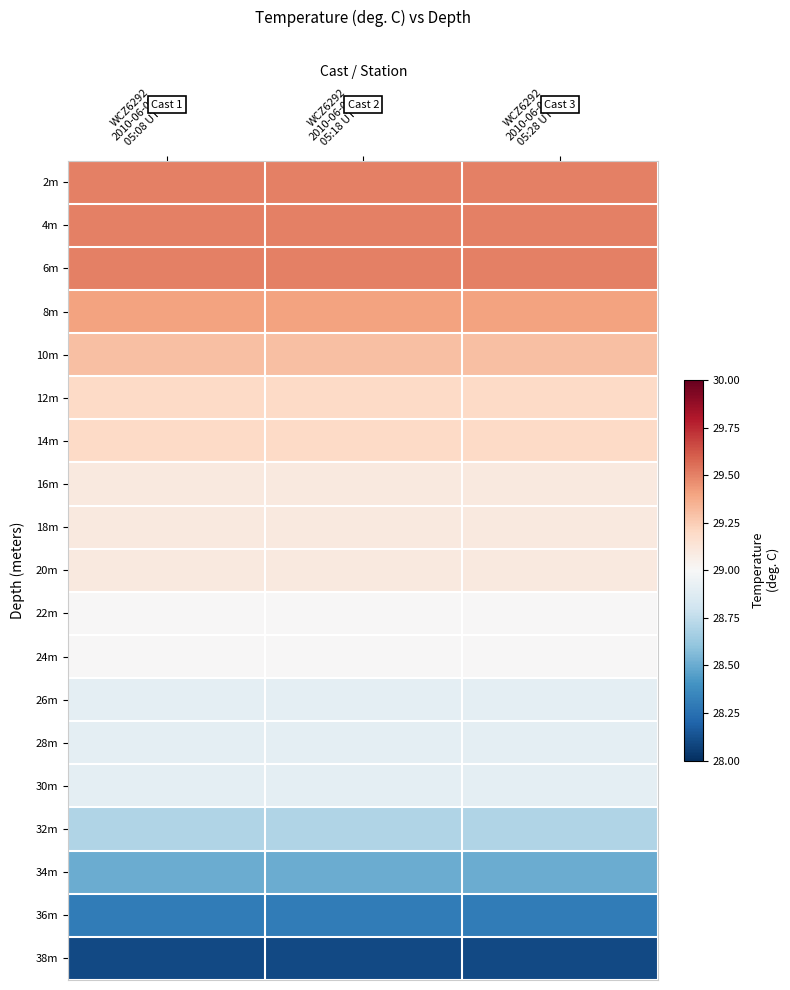

Reading left to right, list all the values displayed in this chart.

2m: WCZ6292
2010-06-09
05:08 UTC=29.5	WCZ6292
2010-06-09
05:18 UTC=29.5	WCZ6292
2010-06-09
05:28 UTC=29.5
4m: WCZ6292
2010-06-09
05:08 UTC=29.5	WCZ6292
2010-06-09
05:18 UTC=29.5	WCZ6292
2010-06-09
05:28 UTC=29.5
6m: WCZ6292
2010-06-09
05:08 UTC=29.5	WCZ6292
2010-06-09
05:18 UTC=29.5	WCZ6292
2010-06-09
05:28 UTC=29.5
8m: WCZ6292
2010-06-09
05:08 UTC=29.4	WCZ6292
2010-06-09
05:18 UTC=29.4	WCZ6292
2010-06-09
05:28 UTC=29.4
10m: WCZ6292
2010-06-09
05:08 UTC=29.3	WCZ6292
2010-06-09
05:18 UTC=29.3	WCZ6292
2010-06-09
05:28 UTC=29.3
12m: WCZ6292
2010-06-09
05:08 UTC=29.2	WCZ6292
2010-06-09
05:18 UTC=29.2	WCZ6292
2010-06-09
05:28 UTC=29.2
14m: WCZ6292
2010-06-09
05:08 UTC=29.2	WCZ6292
2010-06-09
05:18 UTC=29.2	WCZ6292
2010-06-09
05:28 UTC=29.2
16m: WCZ6292
2010-06-09
05:08 UTC=29.1	WCZ6292
2010-06-09
05:18 UTC=29.1	WCZ6292
2010-06-09
05:28 UTC=29.1
18m: WCZ6292
2010-06-09
05:08 UTC=29.1	WCZ6292
2010-06-09
05:18 UTC=29.1	WCZ6292
2010-06-09
05:28 UTC=29.1
20m: WCZ6292
2010-06-09
05:08 UTC=29.1	WCZ6292
2010-06-09
05:18 UTC=29.1	WCZ6292
2010-06-09
05:28 UTC=29.1
22m: WCZ6292
2010-06-09
05:08 UTC=29.0	WCZ6292
2010-06-09
05:18 UTC=29.0	WCZ6292
2010-06-09
05:28 UTC=29.0
24m: WCZ6292
2010-06-09
05:08 UTC=29.0	WCZ6292
2010-06-09
05:18 UTC=29.0	WCZ6292
2010-06-09
05:28 UTC=29.0
26m: WCZ6292
2010-06-09
05:08 UTC=28.9	WCZ6292
2010-06-09
05:18 UTC=28.9	WCZ6292
2010-06-09
05:28 UTC=28.9
28m: WCZ6292
2010-06-09
05:08 UTC=28.9	WCZ6292
2010-06-09
05:18 UTC=28.9	WCZ6292
2010-06-09
05:28 UTC=28.9
30m: WCZ6292
2010-06-09
05:08 UTC=28.9	WCZ6292
2010-06-09
05:18 UTC=28.9	WCZ6292
2010-06-09
05:28 UTC=28.9
32m: WCZ6292
2010-06-09
05:08 UTC=28.7	WCZ6292
2010-06-09
05:18 UTC=28.7	WCZ6292
2010-06-09
05:28 UTC=28.7
34m: WCZ6292
2010-06-09
05:08 UTC=28.5	WCZ6292
2010-06-09
05:18 UTC=28.5	WCZ6292
2010-06-09
05:28 UTC=28.5
36m: WCZ6292
2010-06-09
05:08 UTC=28.3	WCZ6292
2010-06-09
05:18 UTC=28.3	WCZ6292
2010-06-09
05:28 UTC=28.3
38m: WCZ6292
2010-06-09
05:08 UTC=28.1	WCZ6292
2010-06-09
05:18 UTC=28.1	WCZ6292
2010-06-09
05:28 UTC=28.1